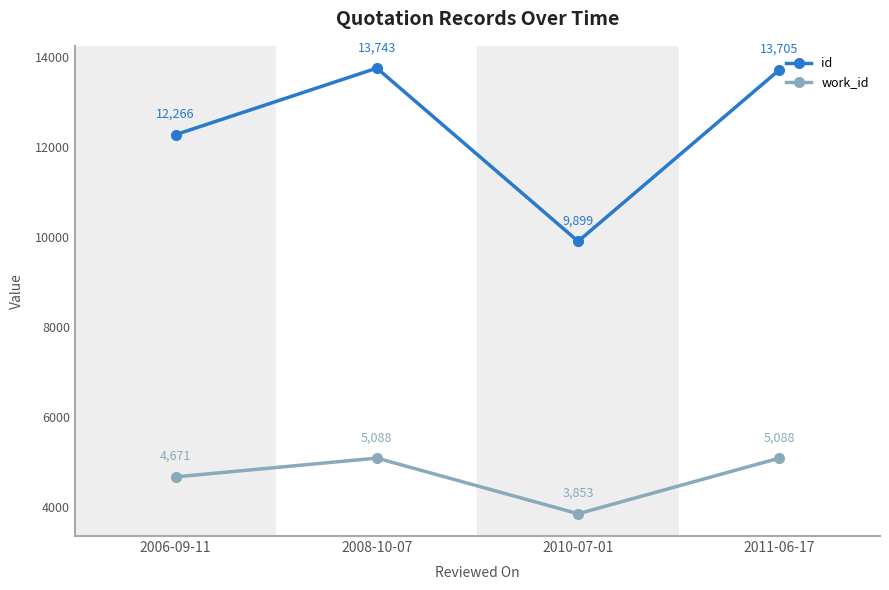

Is it true that id equals 5463 at 2008-10-07?

False